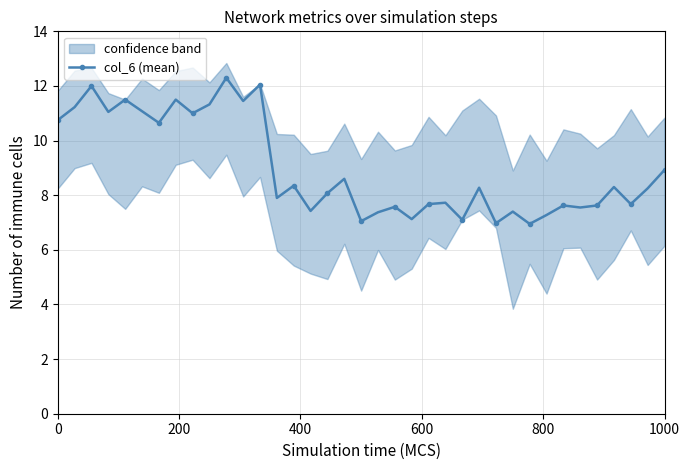

True or false: the data has more than 1 interior local peaks.

True